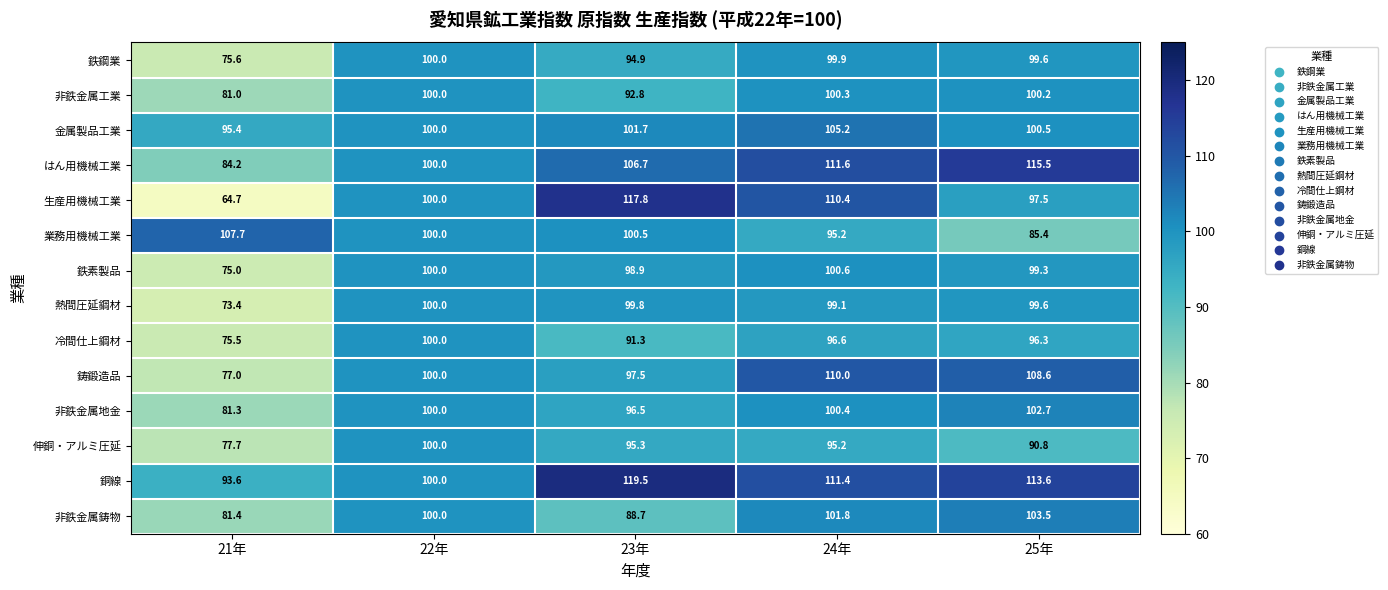

At which category is the sum across all series the highest?

24年